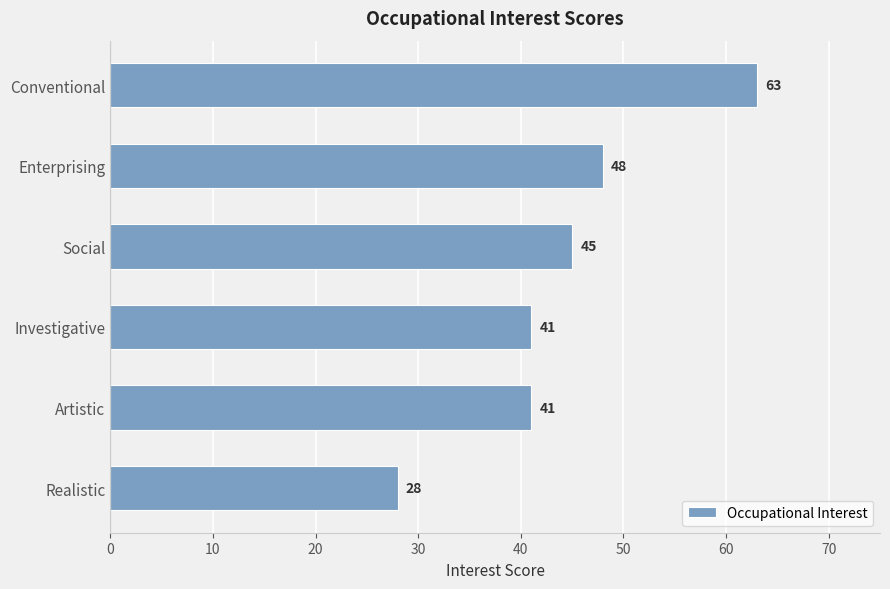

Count the number of data series in this chart.

1